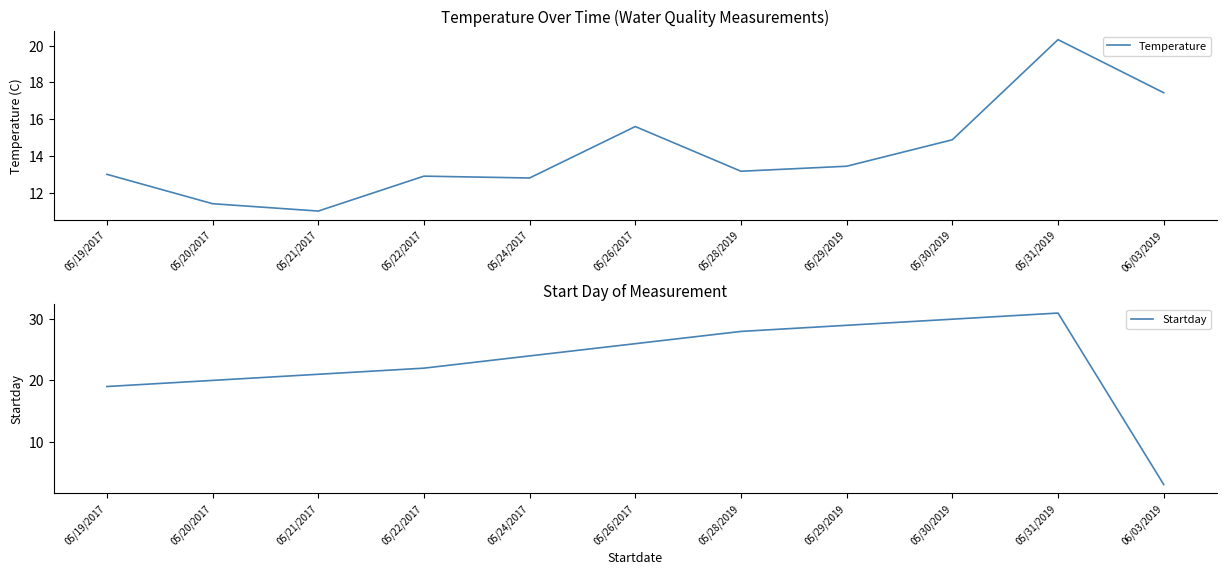

At which category does Temperature reach its first local peak?

05/22/2017